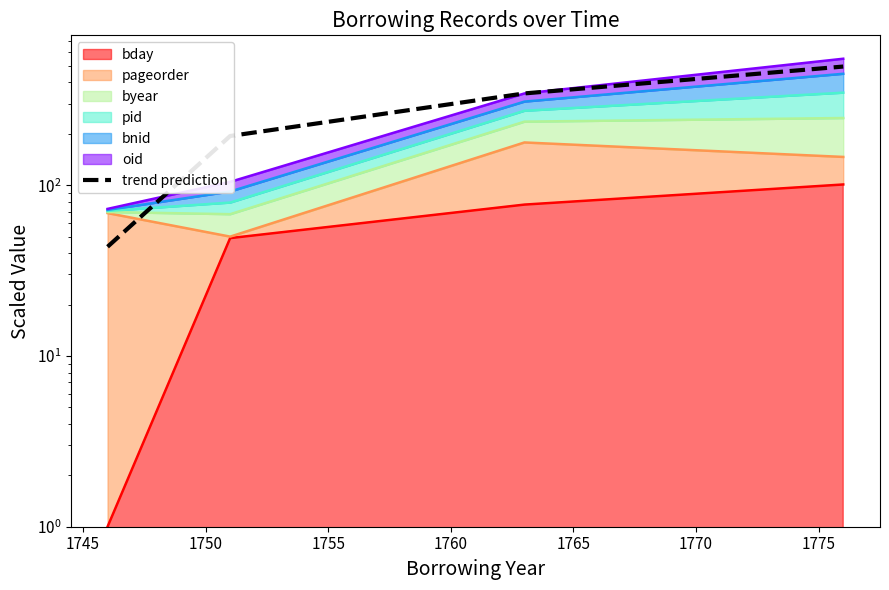

How many values exceed 344?

2